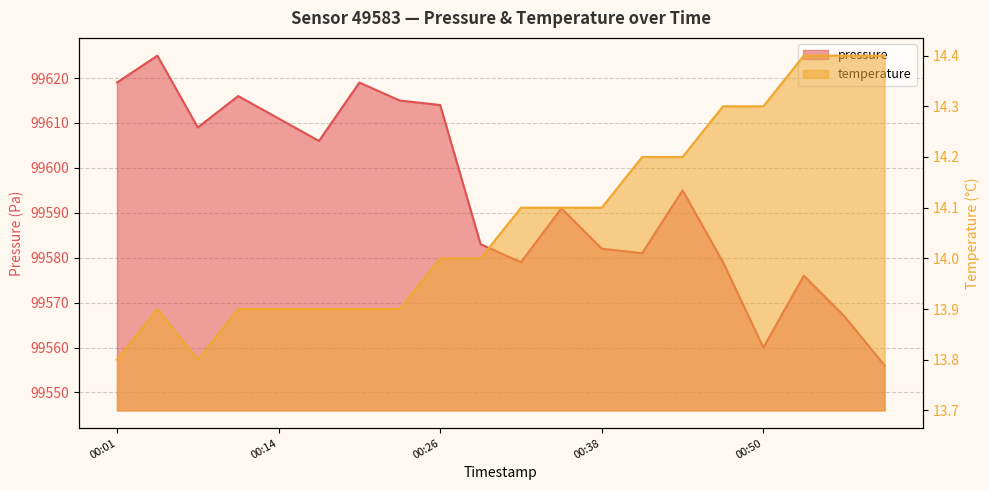

In temperature, how many points are higher than both neighbors (excluding endpoints)?

1